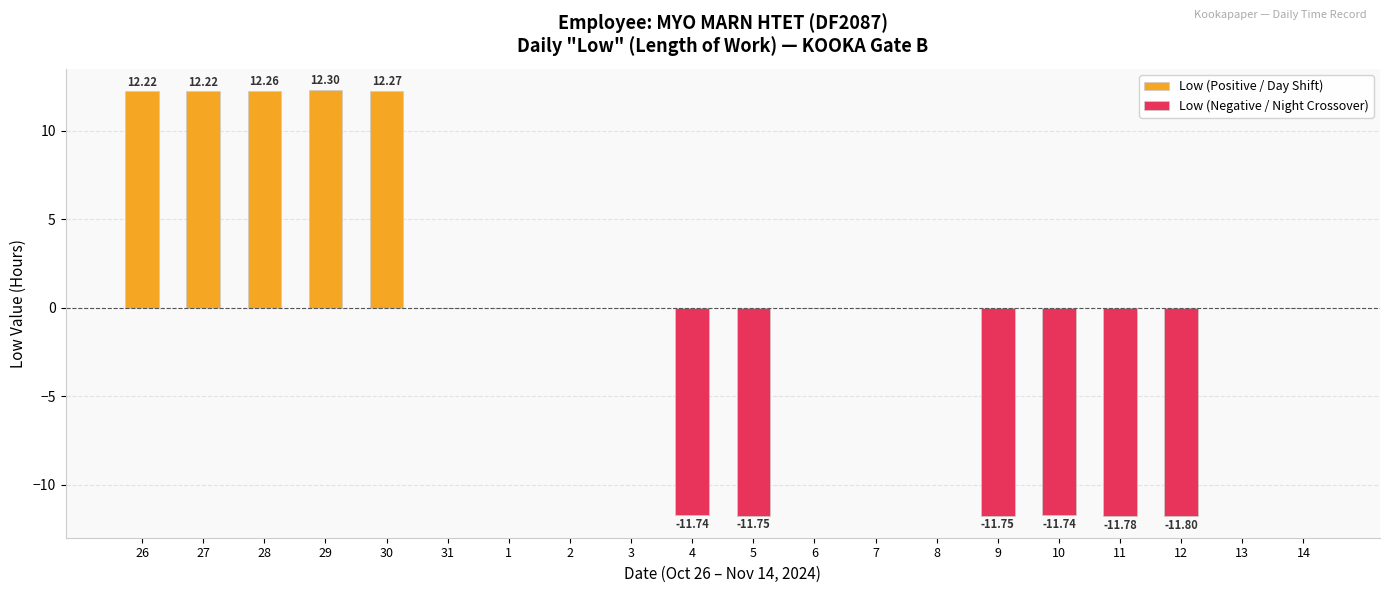

Which label corresponds to the largest value in the chart?

29